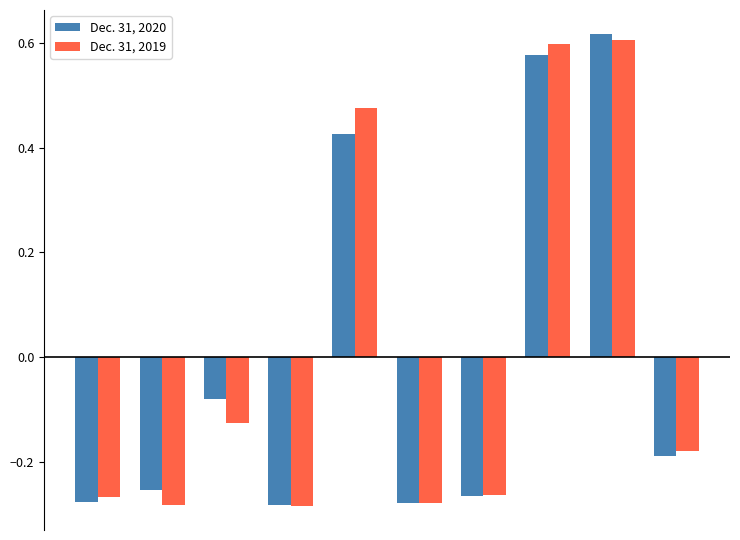

At how many categories does at least one series exceed 0?

3